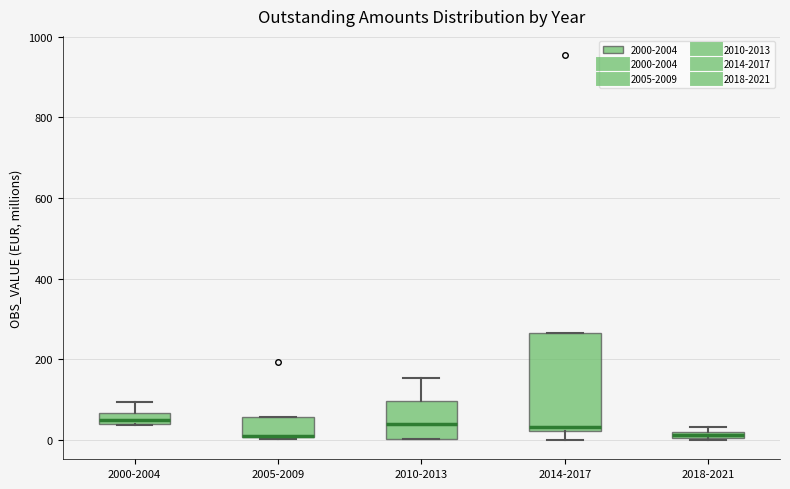

Where is the lower edge of the box for 2014-2017 on the y-axis? The values are not printed on the chart, so give them approximately, as read against the axis.

20